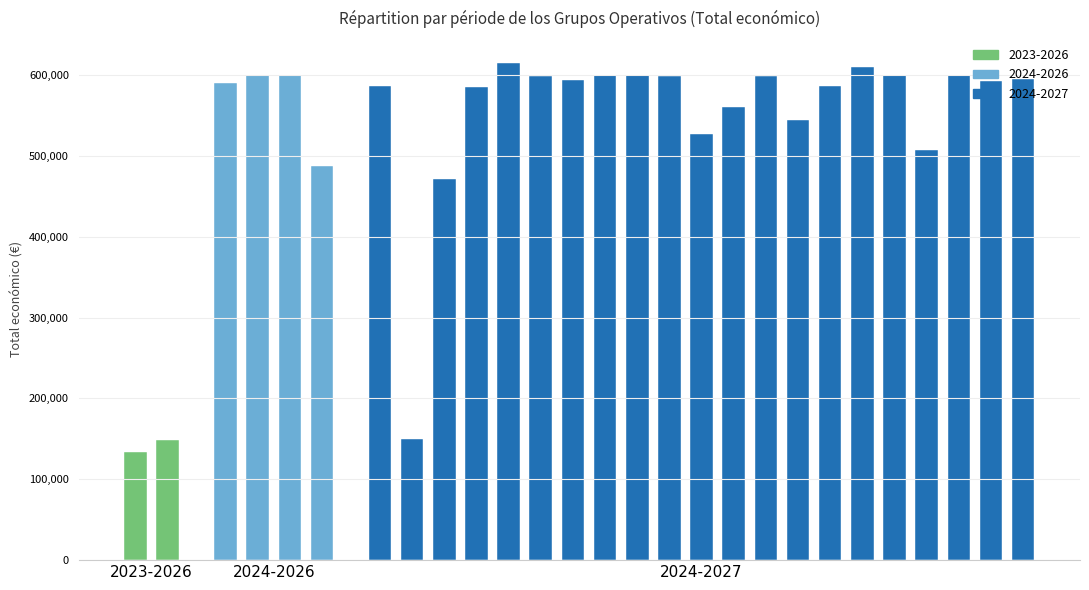

Does the chart contain stacked bars?

No